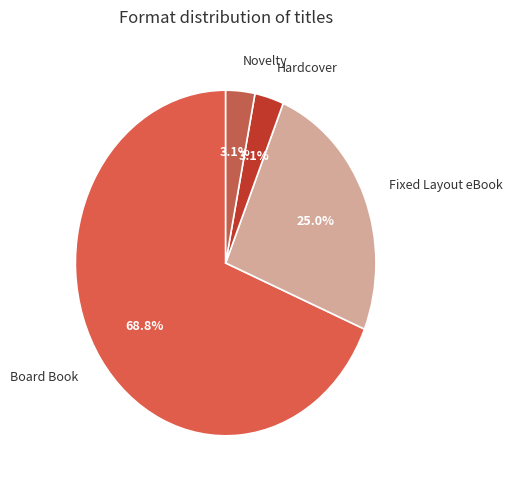

Do Board Book and Hardcover together represent more than half of the pie?

Yes